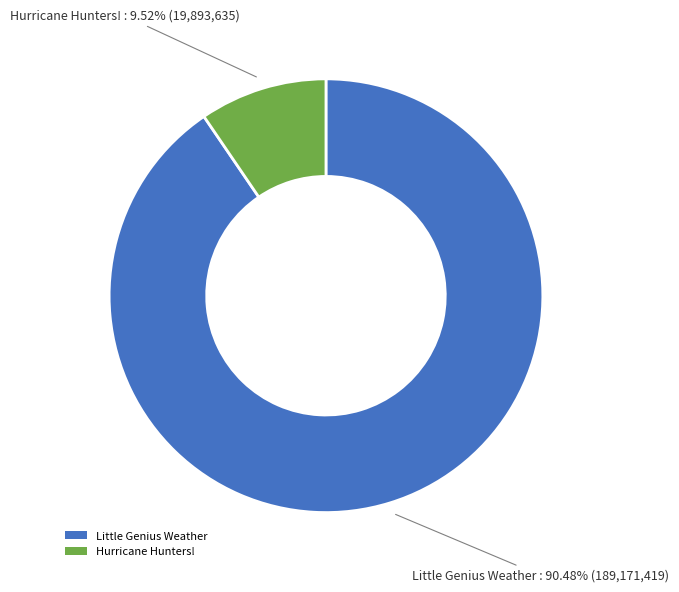

How much of the chart is everything except Little Genius Weather?

9.5%